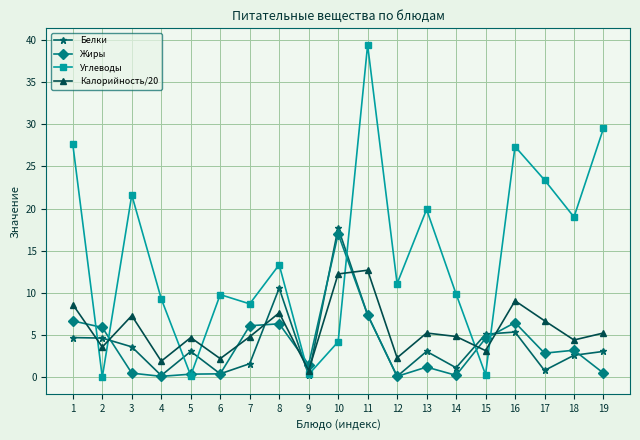

True or false: Жиры and Калорийность/20 cross at least once.

True